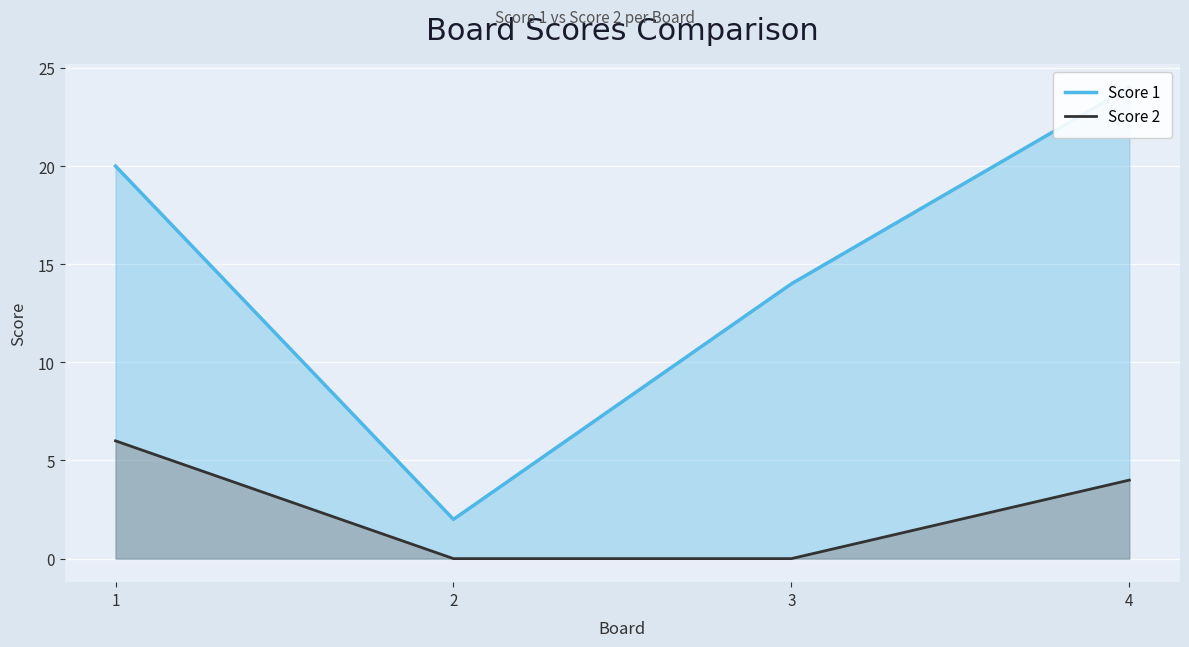

True or false: Score 2 and Score 1 cross at least once.

False